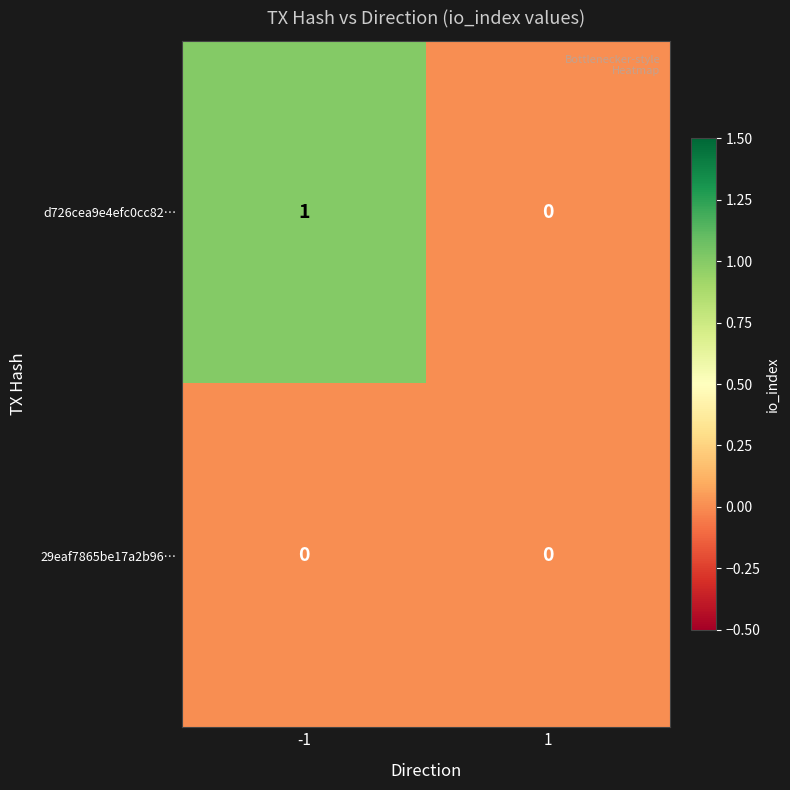

At which category does the chart reach its peak across all series?

-1